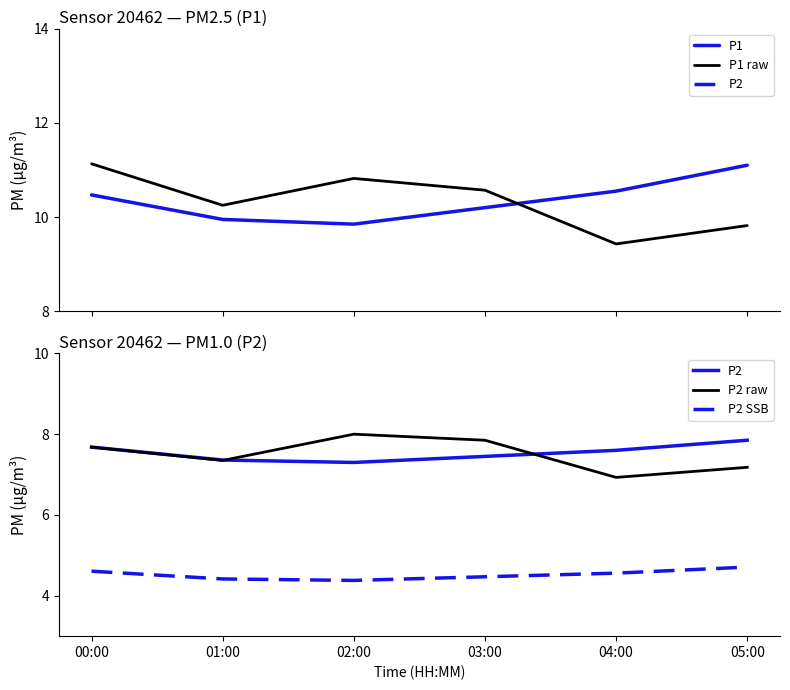

What is the highest value of the P2 SSB series?

4.7